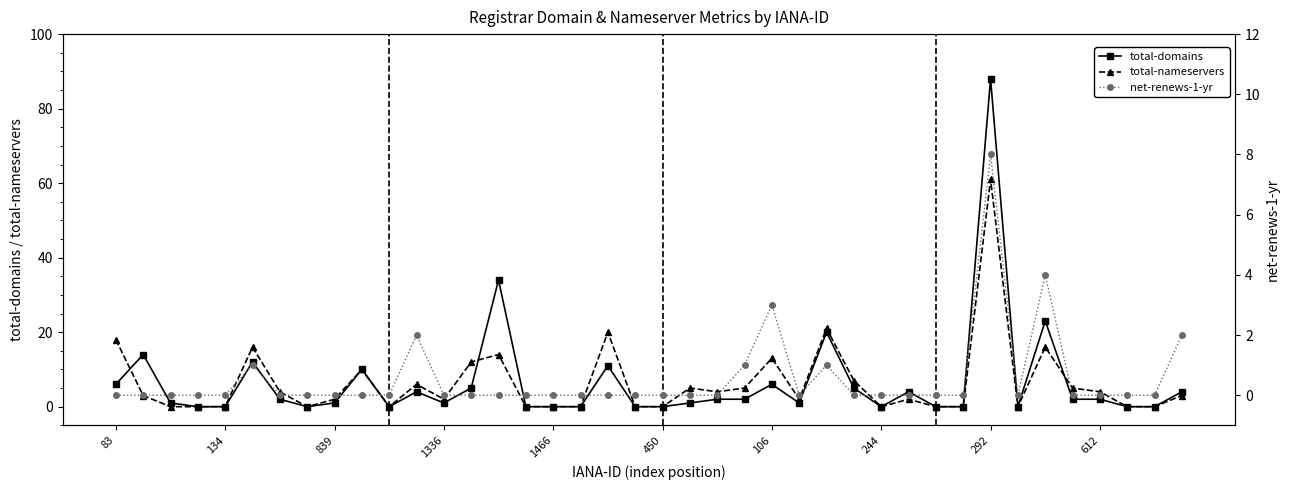

What is the maximum value for total-nameservers?

61